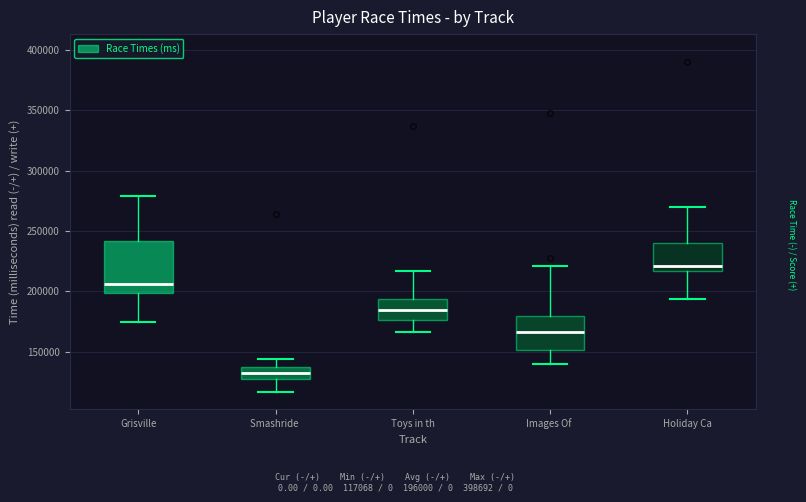

Reading left to right, read every box against the y-axis: the position of its median line, the range the box covers, and the ends of its whiskers. The values are not printed on the chart, so give them approximately, as read against the axis.

Grisville: median 205000, box 200000 to 240000, whiskers 175000 to 280000
Smashride: median 130000, box 125000 to 135000, whiskers 115000 to 145000
Toys in th: median 185000, box 175000 to 195000, whiskers 165000 to 215000
Images Of: median 165000, box 150000 to 180000, whiskers 140000 to 220000
Holiday Ca: median 220000, box 215000 to 240000, whiskers 195000 to 270000